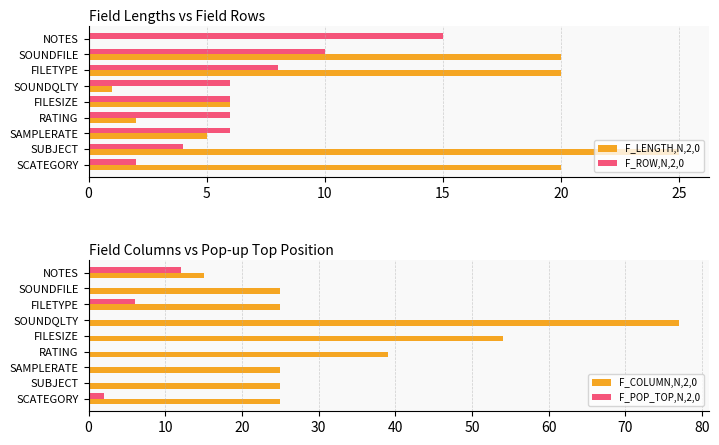

The value of F_LENGTH,N,2,0 at FILESIZE is 9. True or false?

False